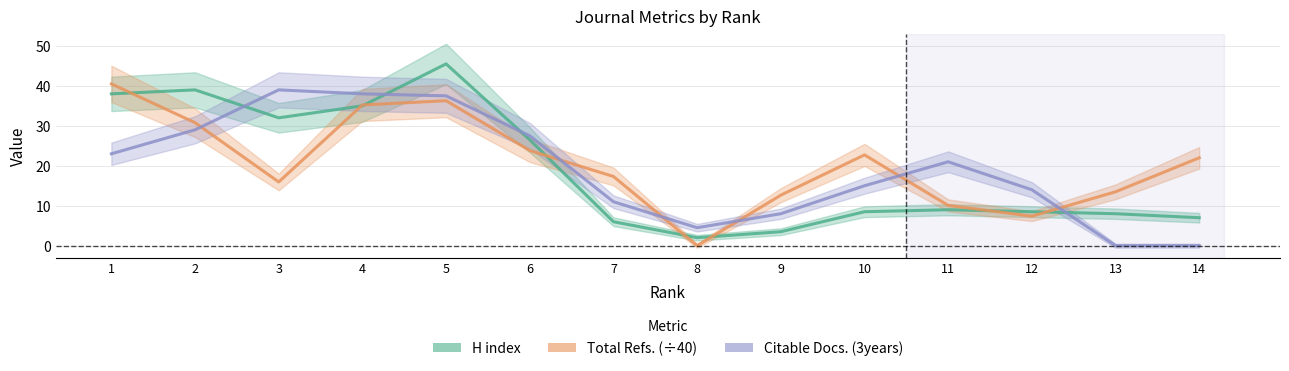

Is the value of Total Refs. (÷40) at 3 greater than the value of H index at 10?

Yes